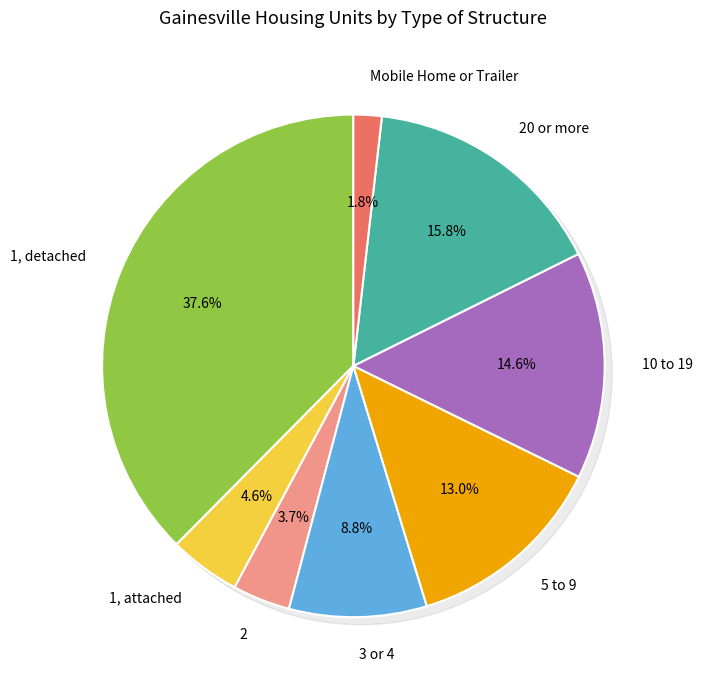

Combined, what portion of the pie is 20 or more and Mobile Home or Trailer?

17.7%